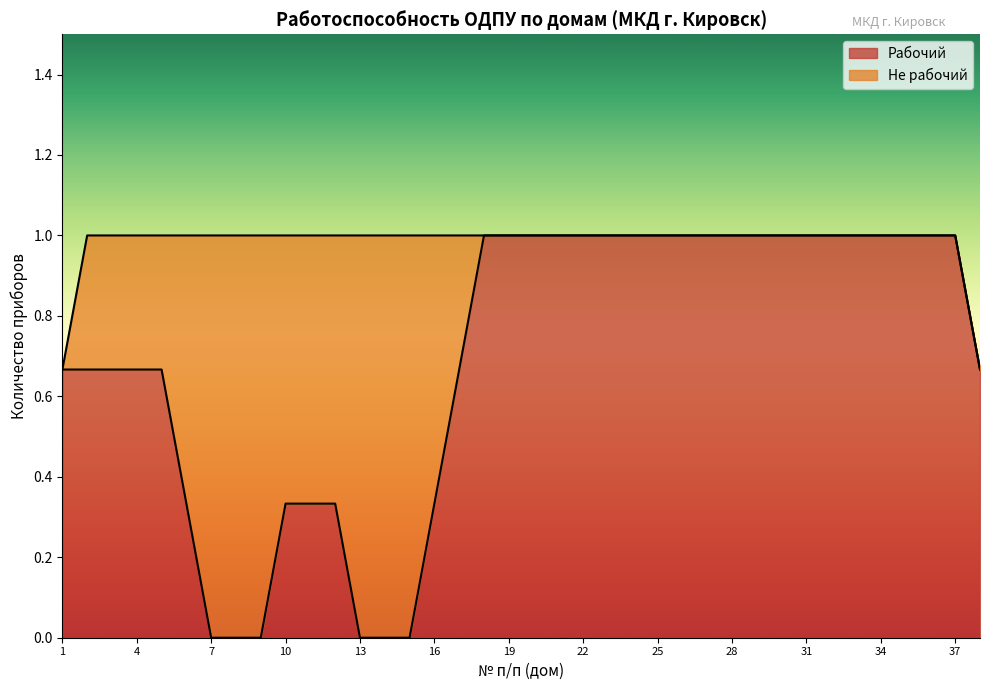

What is the total value across all series at 4?

1.0